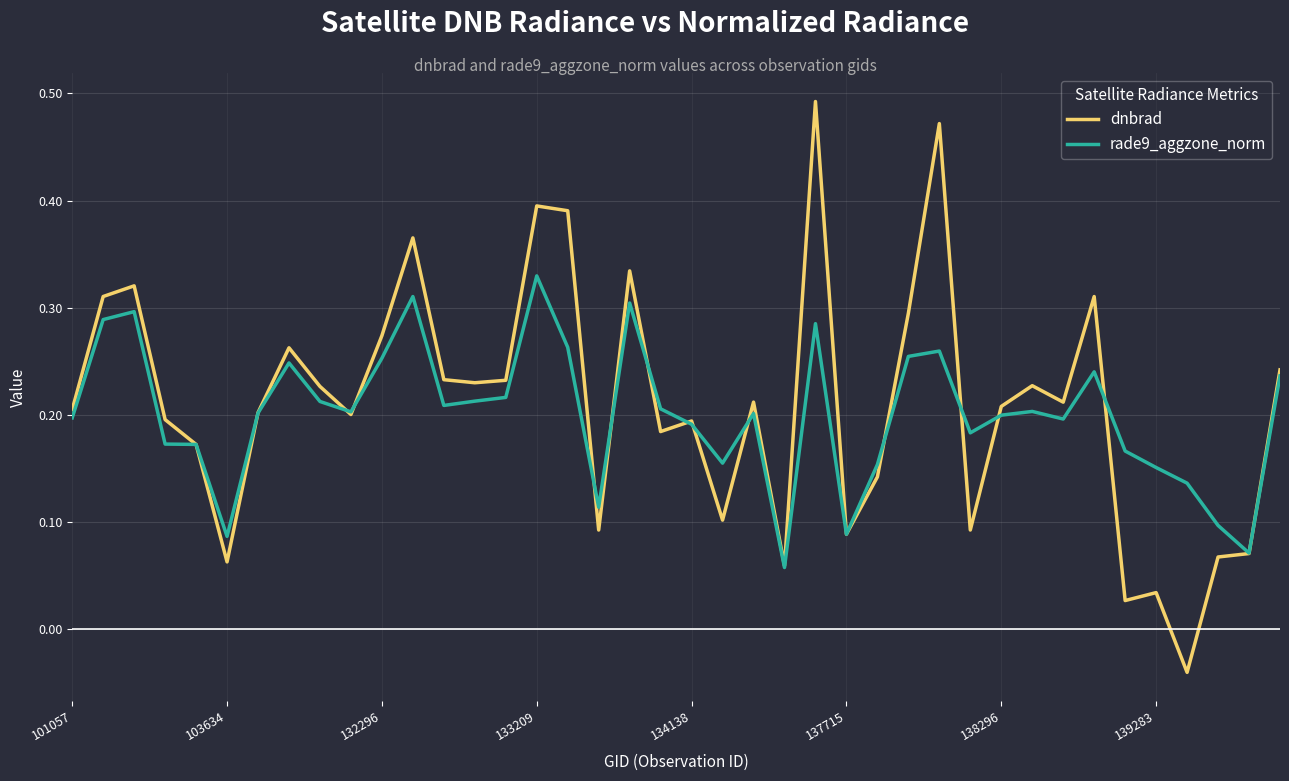

How many values in dnbrad are below zero?

1